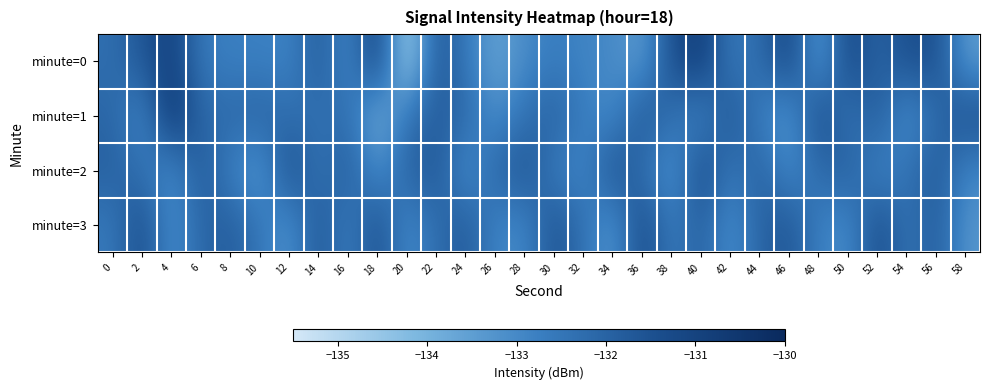

At which category does the chart reach its peak across all series?

4